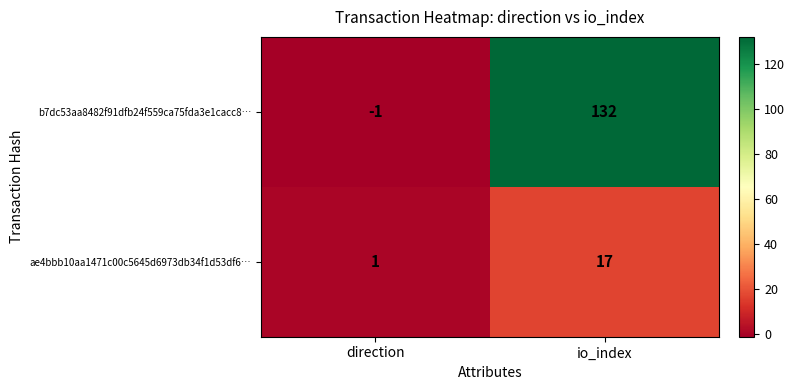

At how many categories does at least one series exceed 96?

1